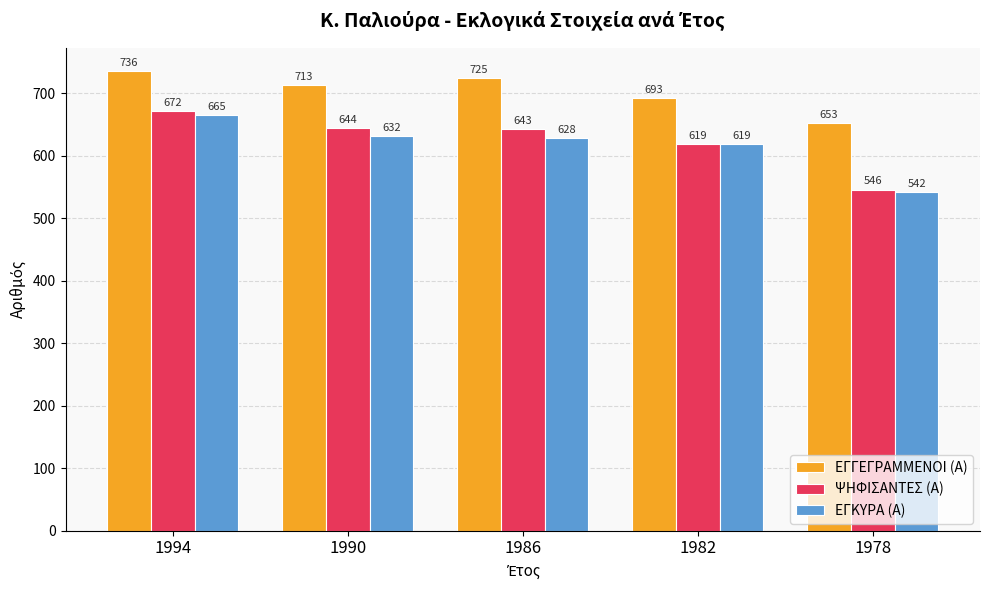

What is the difference between the ΨΗΦΙΣΑΝΤΕΣ (Α) values at 1982 and 1994?

53